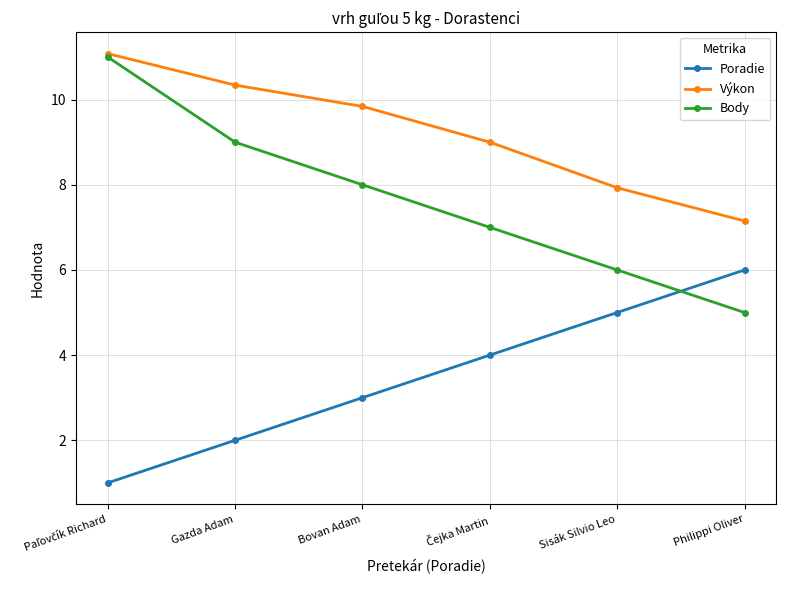

Read the Body value at Bovan Adam.

8.0